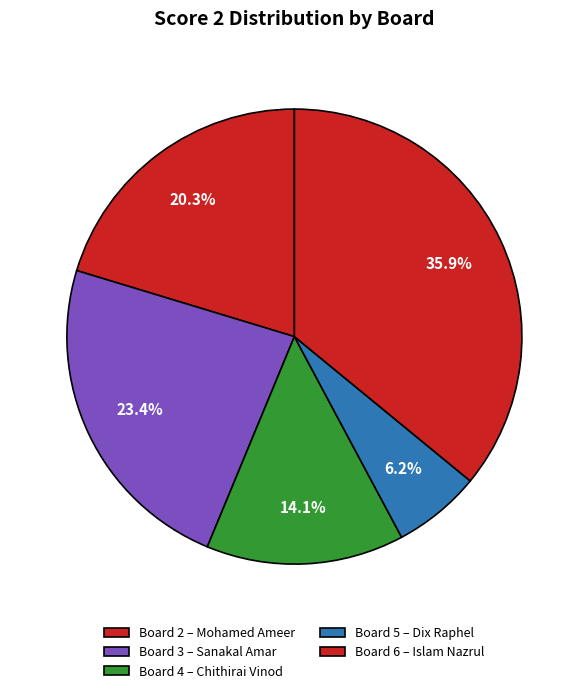

How many slices are in this pie chart?

5